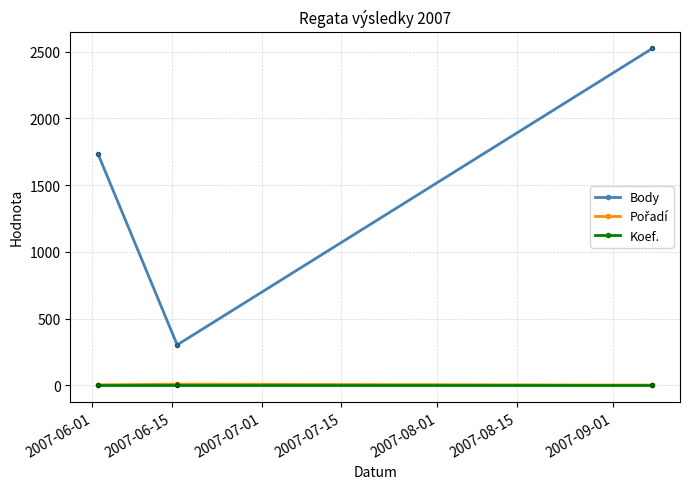

What is the maximum value shown in the chart?

2524